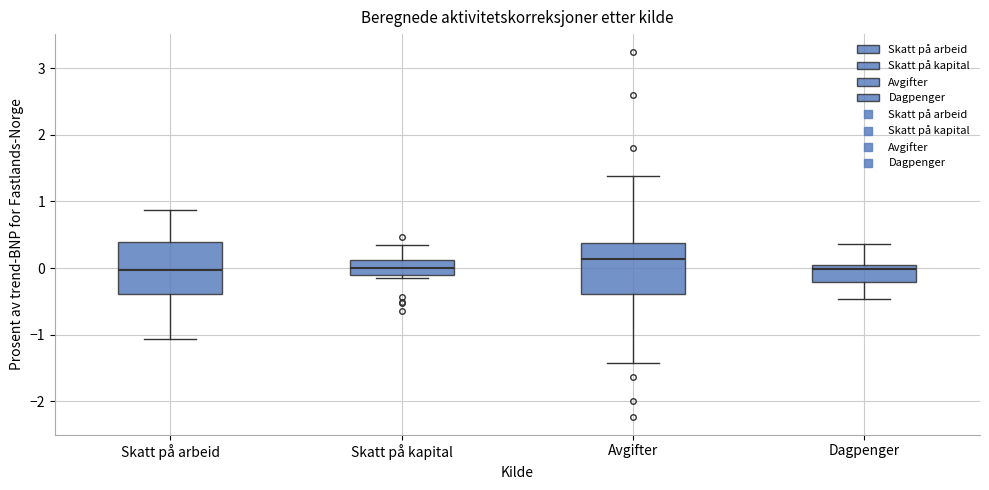

Reading left to right, read every box against the y-axis: the position of its median line, the range the box covers, and the ends of its whiskers. The values are not printed on the chart, so give them approximately, as read against the axis.

Skatt på arbeid: median 0.0, box -0.4 to 0.4, whiskers -1.1 to 0.9
Skatt på kapital: median 0.0, box -0.1 to 0.1, whiskers -0.1 (just below the box's lower edge) to 0.4
Avgifter: median 0.1, box -0.4 to 0.4, whiskers -1.4 to 1.4
Dagpenger: median 0.0 (just below the box's upper edge), box -0.2 to 0.0, whiskers -0.5 to 0.4